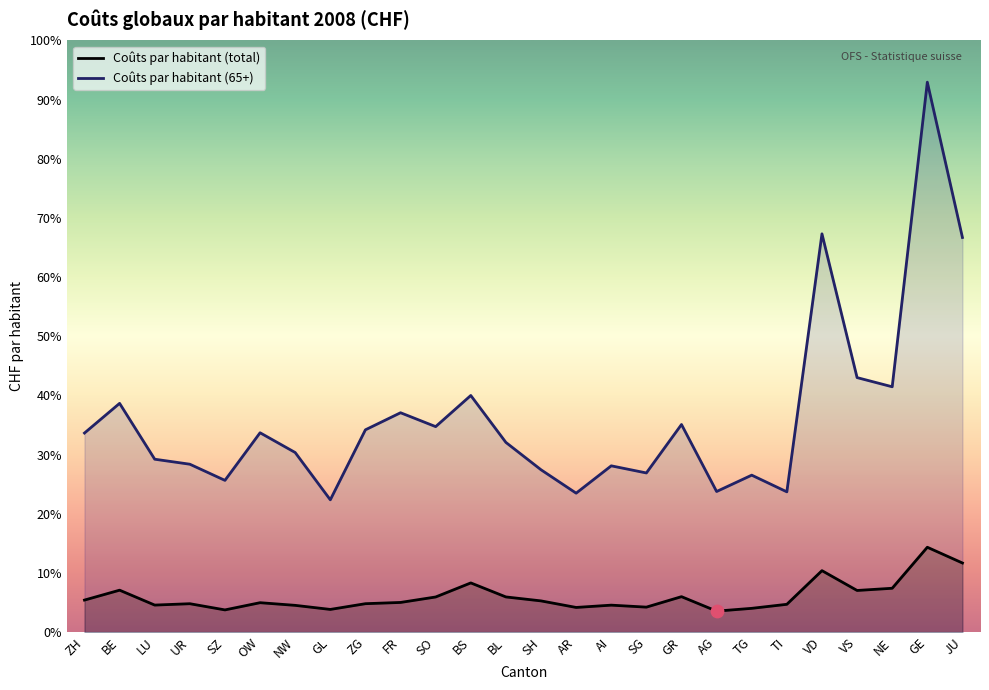

At how many categories does at least one series exceed 1960?

1